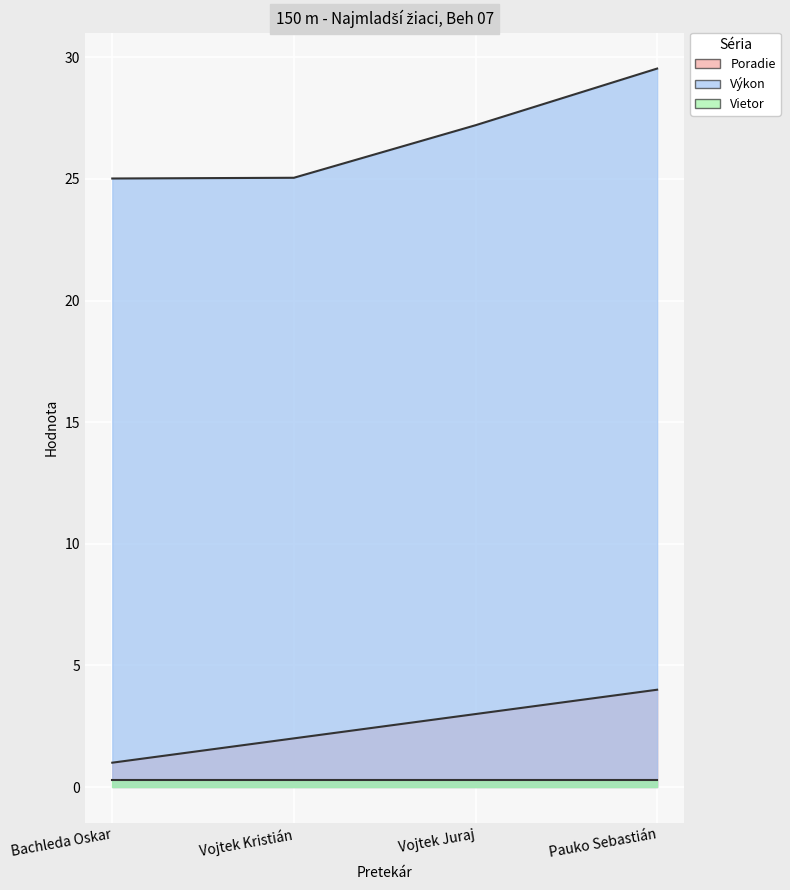

Where does the Výkon series first go above 27?

Vojtek Juraj